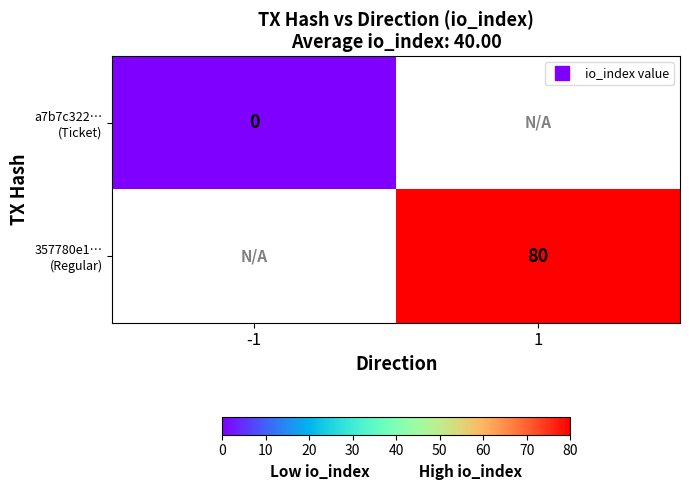

Rank the categories by 357780e1… (Regular) value from highest to lowest.

-1, 1